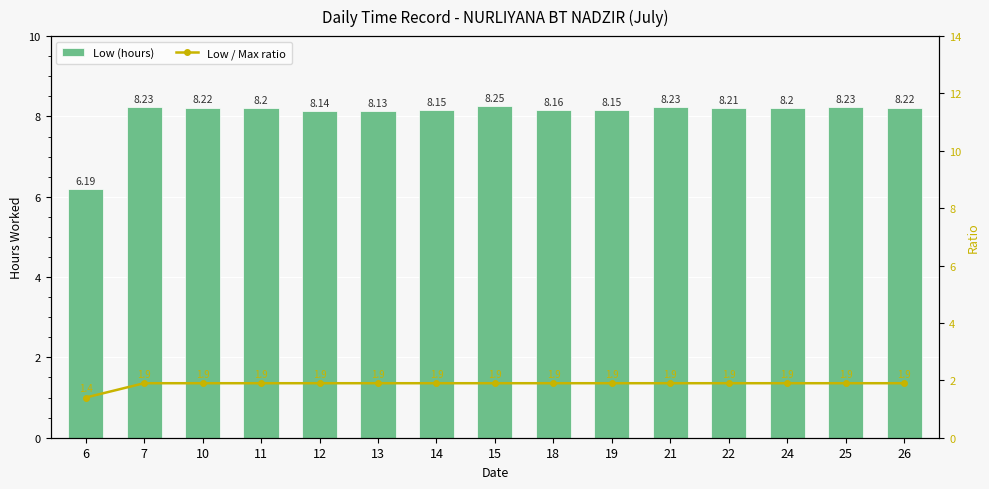

Rank the series at 24 from highest to lowest value.

Low (hours), Low / Max ratio